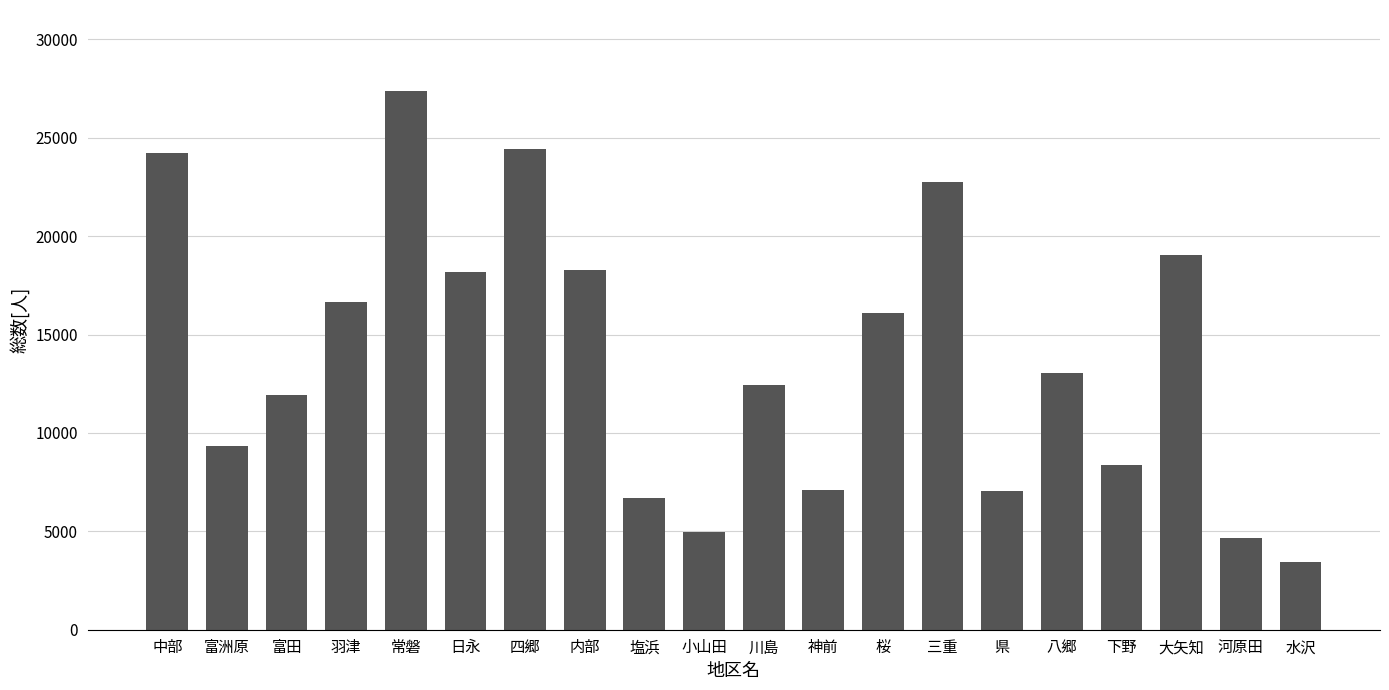

Is it true that the value at 八郷 is 13061?

True